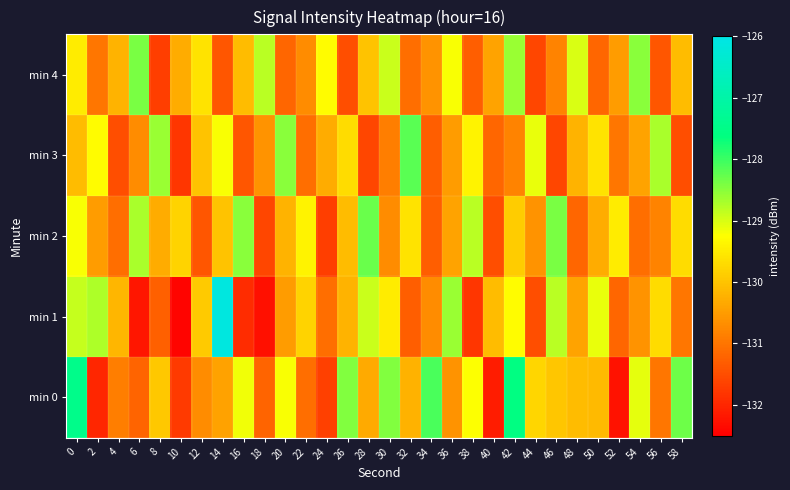

How many data points does each series have?

30